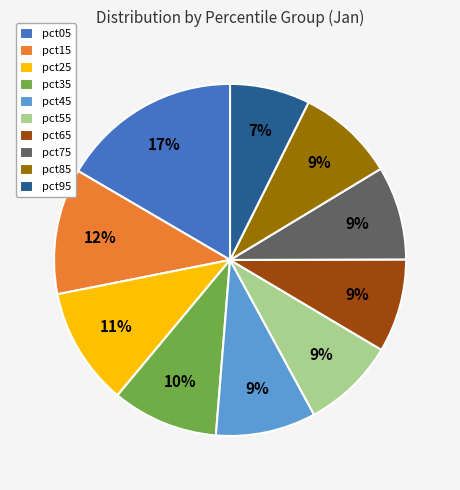

Combined, do pct55 and pct75 account for over 50%?

No